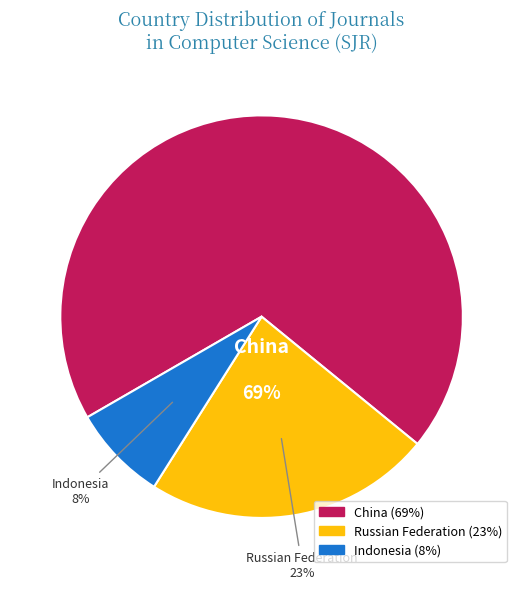

What is the smallest slice in the pie chart?

Indonesia